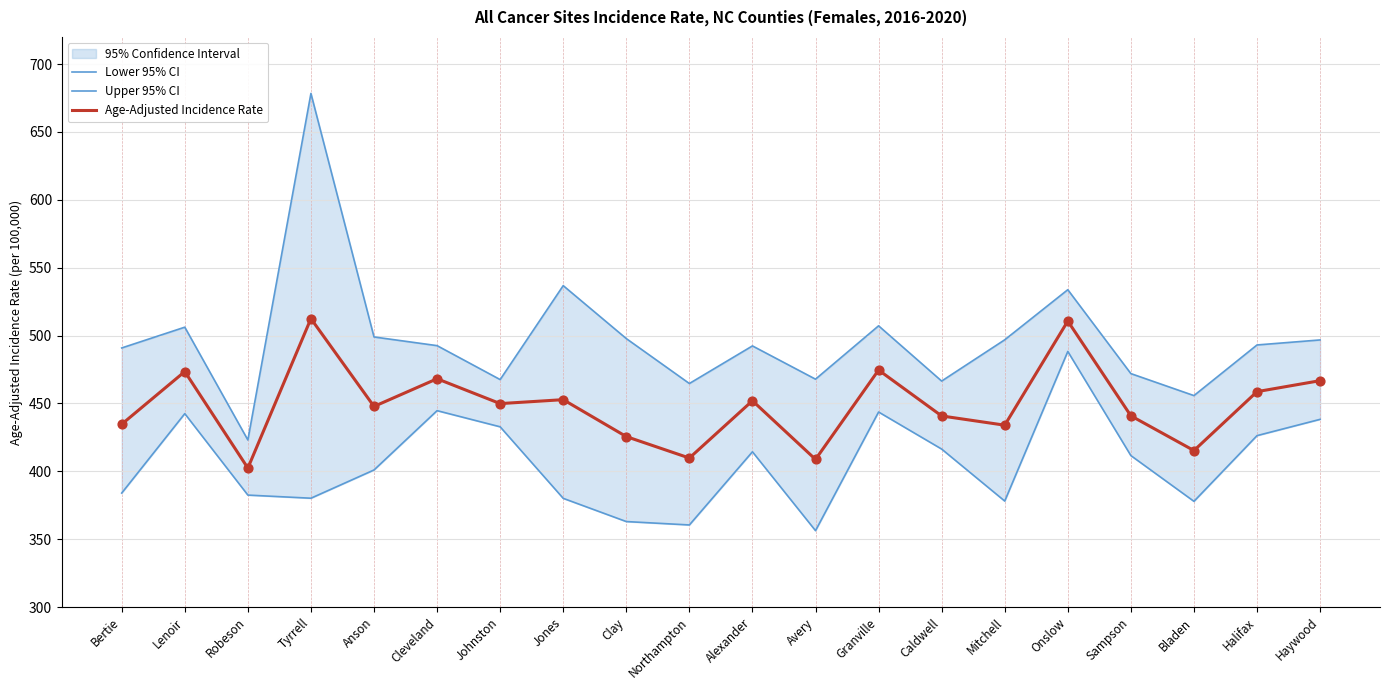

At which category is the sum across all series the highest?

Tyrrell